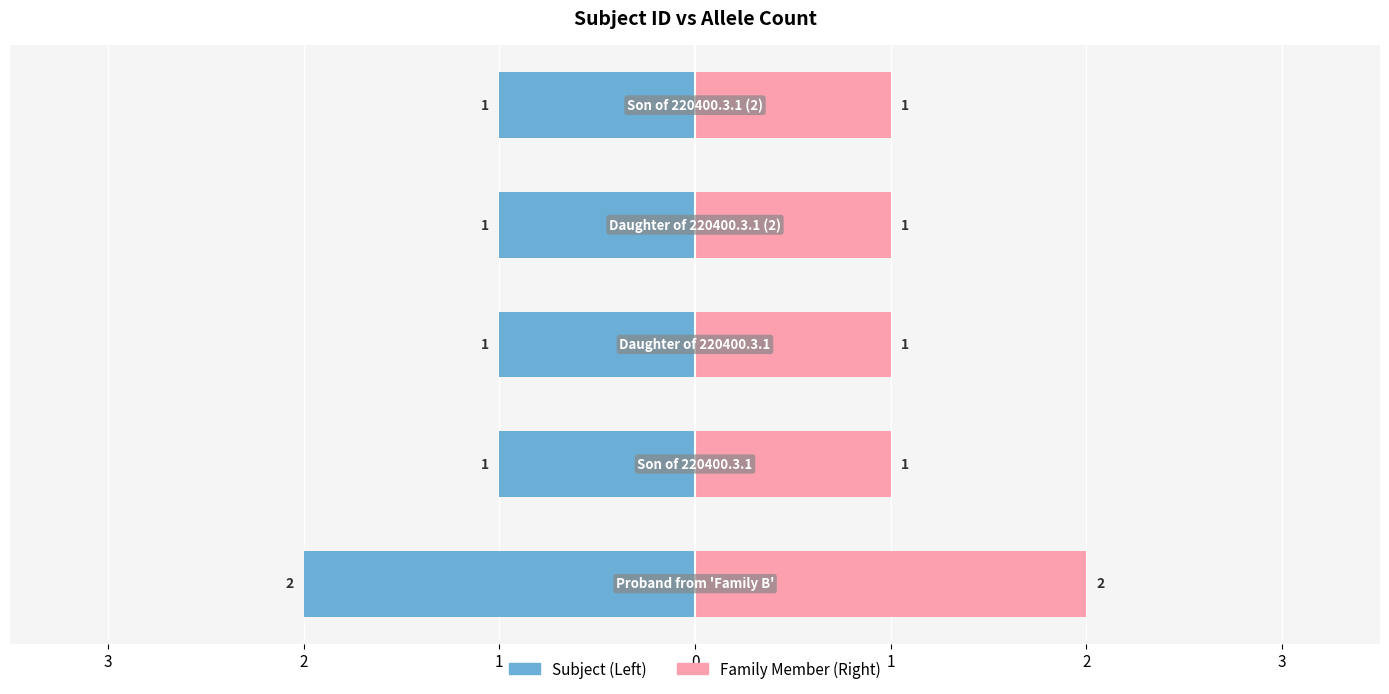

How many data points are above 1?

1